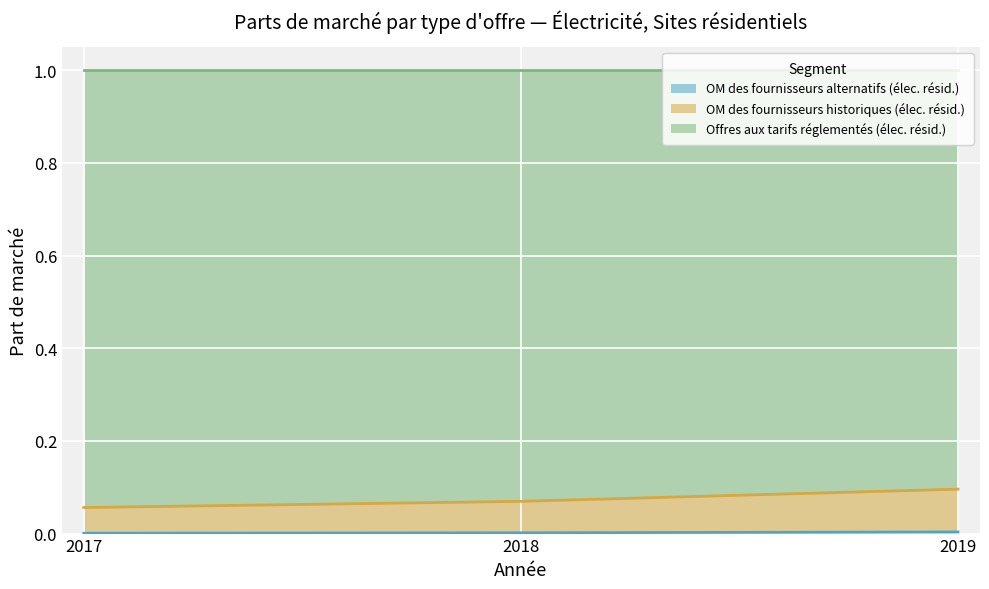

List the labels in order of OM des fournisseurs historiques (élec. résid.) value, smallest first.

2017, 2018, 2019